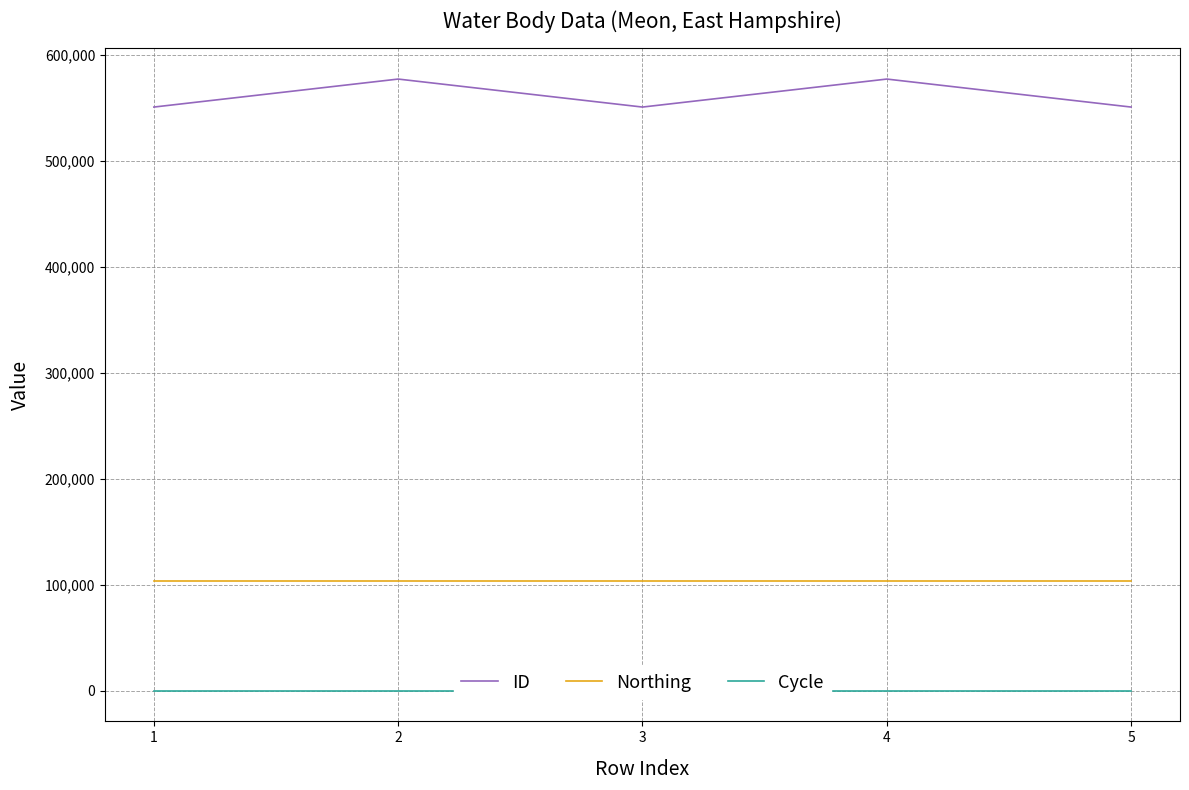

Rank the series at 0 from highest to lowest value.

ID, Northing, Cycle